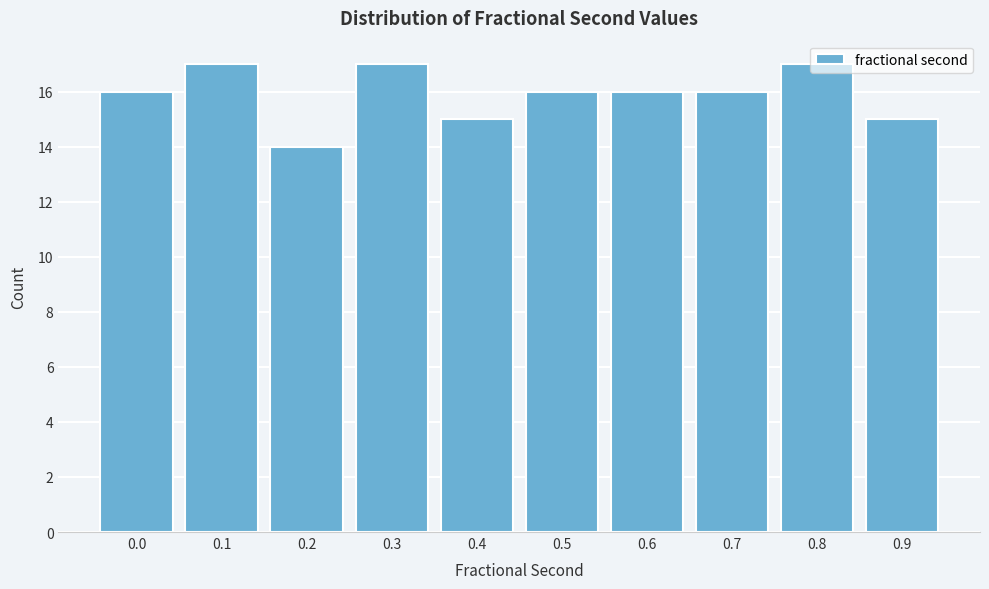

What is the maximum value shown in the chart?

17